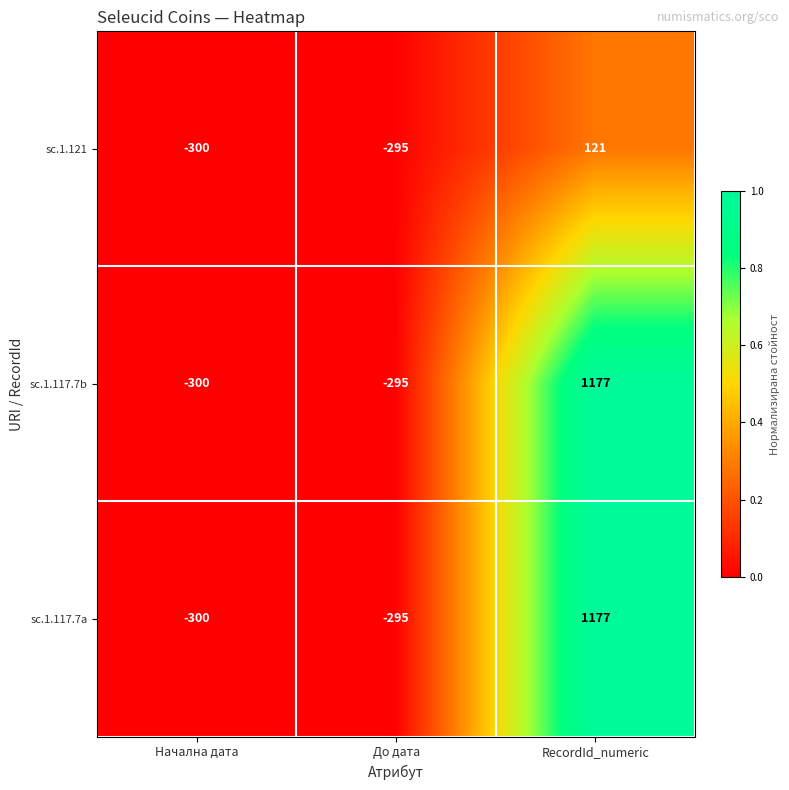

Reading left to right, list all the values displayed in this chart.

sc.1.121: Начална дата=-300	До дата=-295	RecordId_numeric=121
sc.1.117.7b: Начална дата=-300	До дата=-295	RecordId_numeric=1177
sc.1.117.7a: Начална дата=-300	До дата=-295	RecordId_numeric=1177